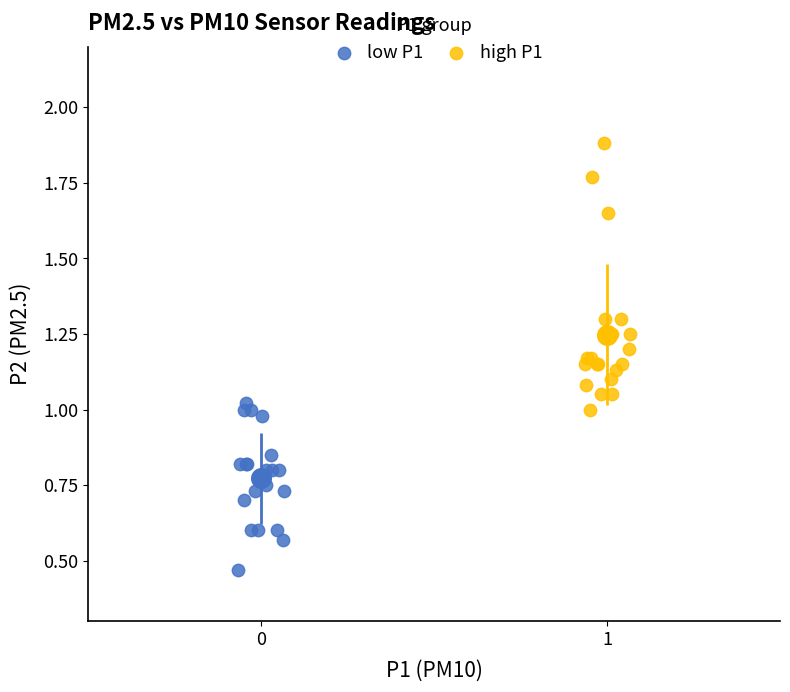

What are all the series names shown in the legend?

low P1, high P1